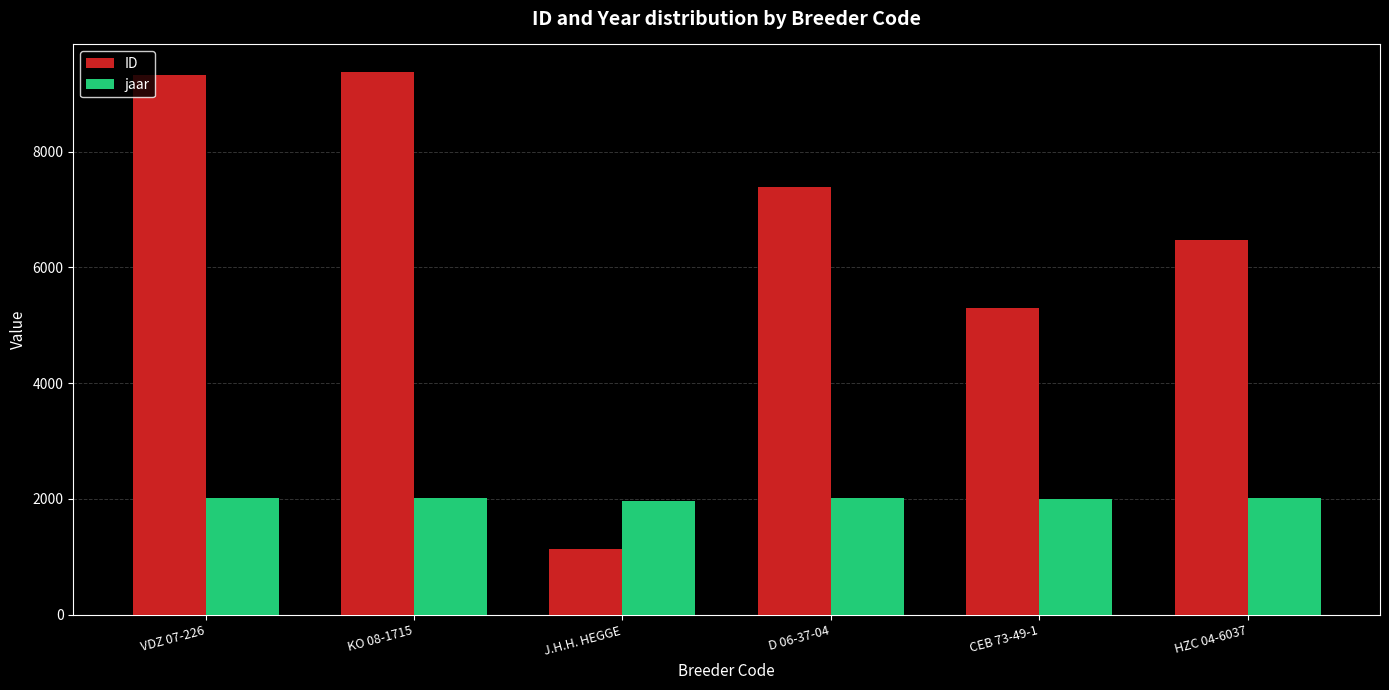

List the series in order of their overall mean, highest first.

ID, jaar